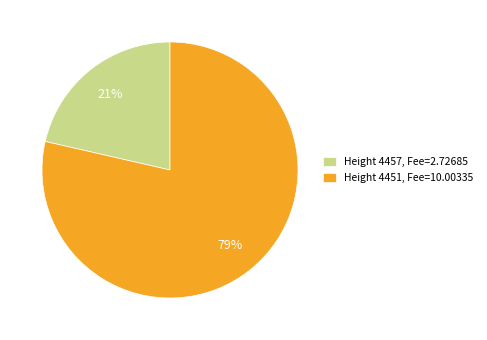

Between Height 4451, Fee=10.00335 and Height 4457, Fee=2.72685, which is larger?

Height 4451, Fee=10.00335